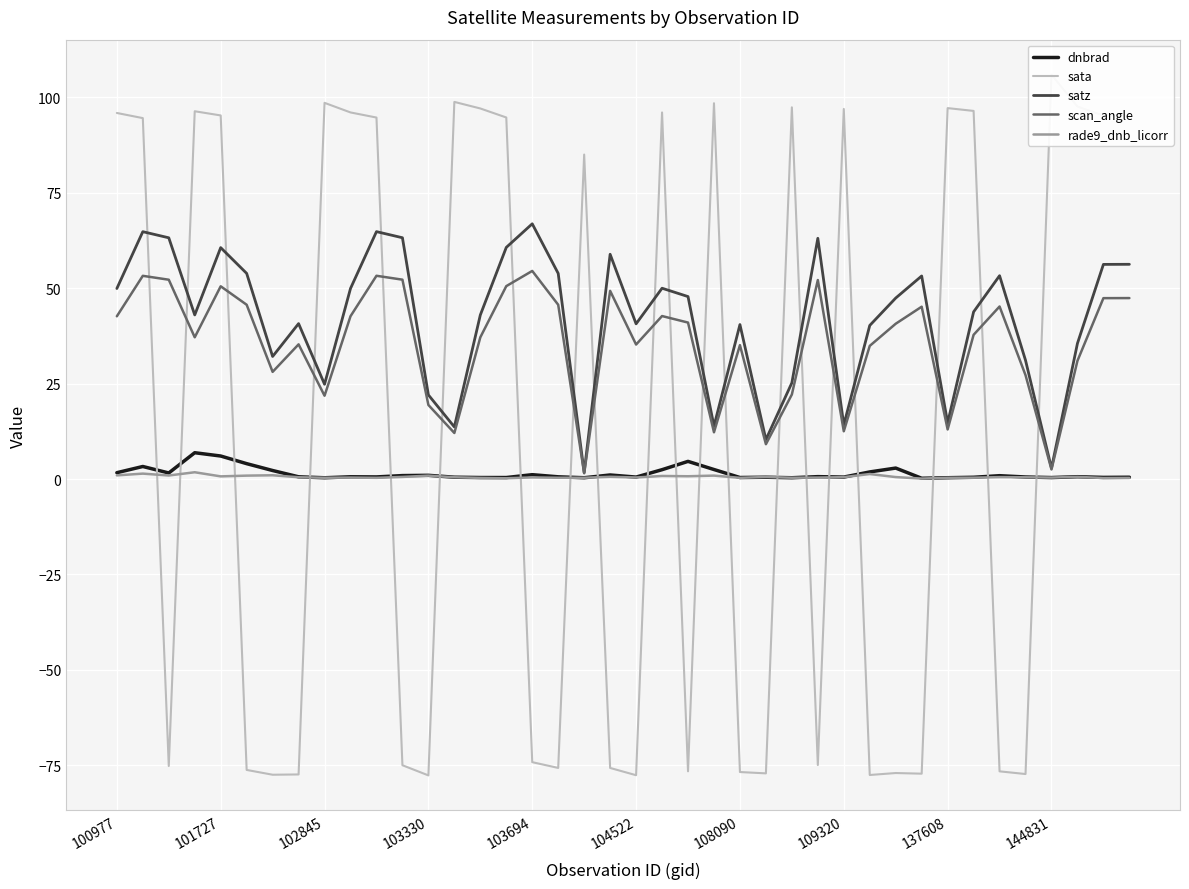

Rank the categories by scan_angle value from lowest to highest.

18, 36, 25, 13, 23, 28, 32, 12, 137608, 26, 35, 108090, 37, 29, 24, 20, 109320, 14, 103330, 33, 30, 22, 100977, 144831, 21, 31, 34, 17, 104522, 38, 39, 19, 103694, 15, 27, 102845, 11, 101727, 10, 16